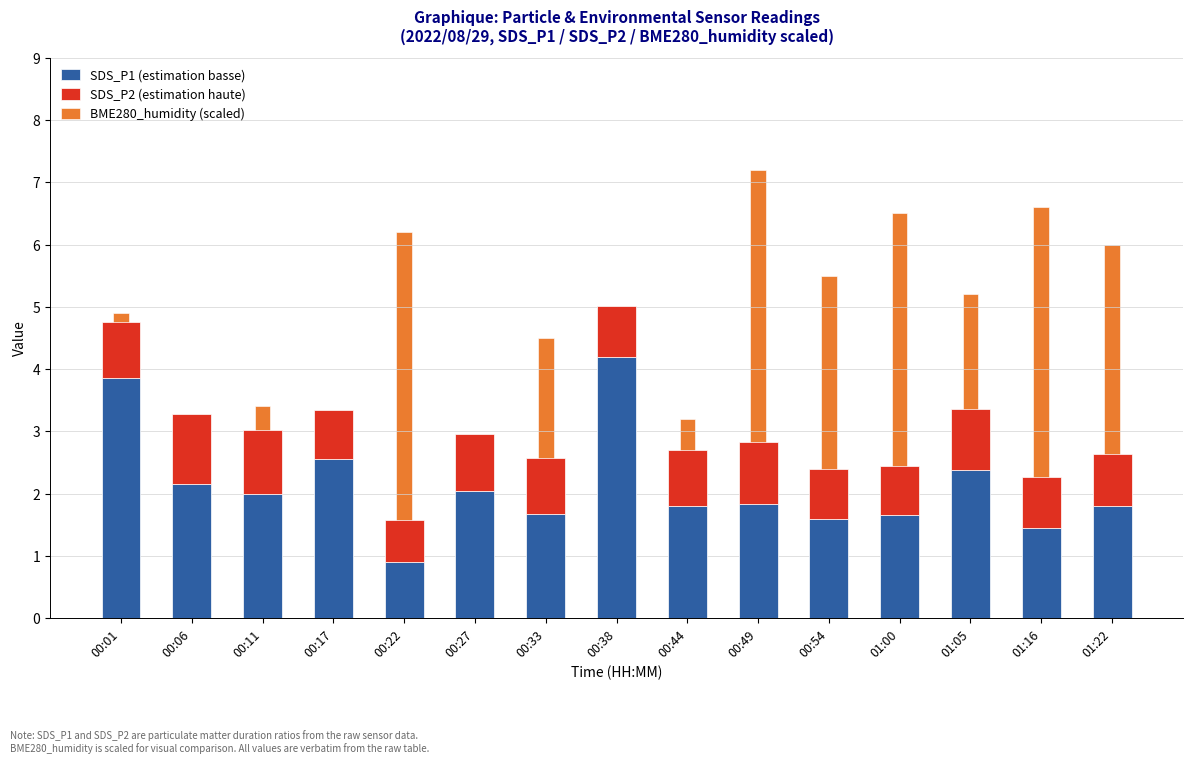

What are all the series names shown in the legend?

SDS_P1 (estimation basse), SDS_P2 (estimation haute), BME280_humidity (scaled)